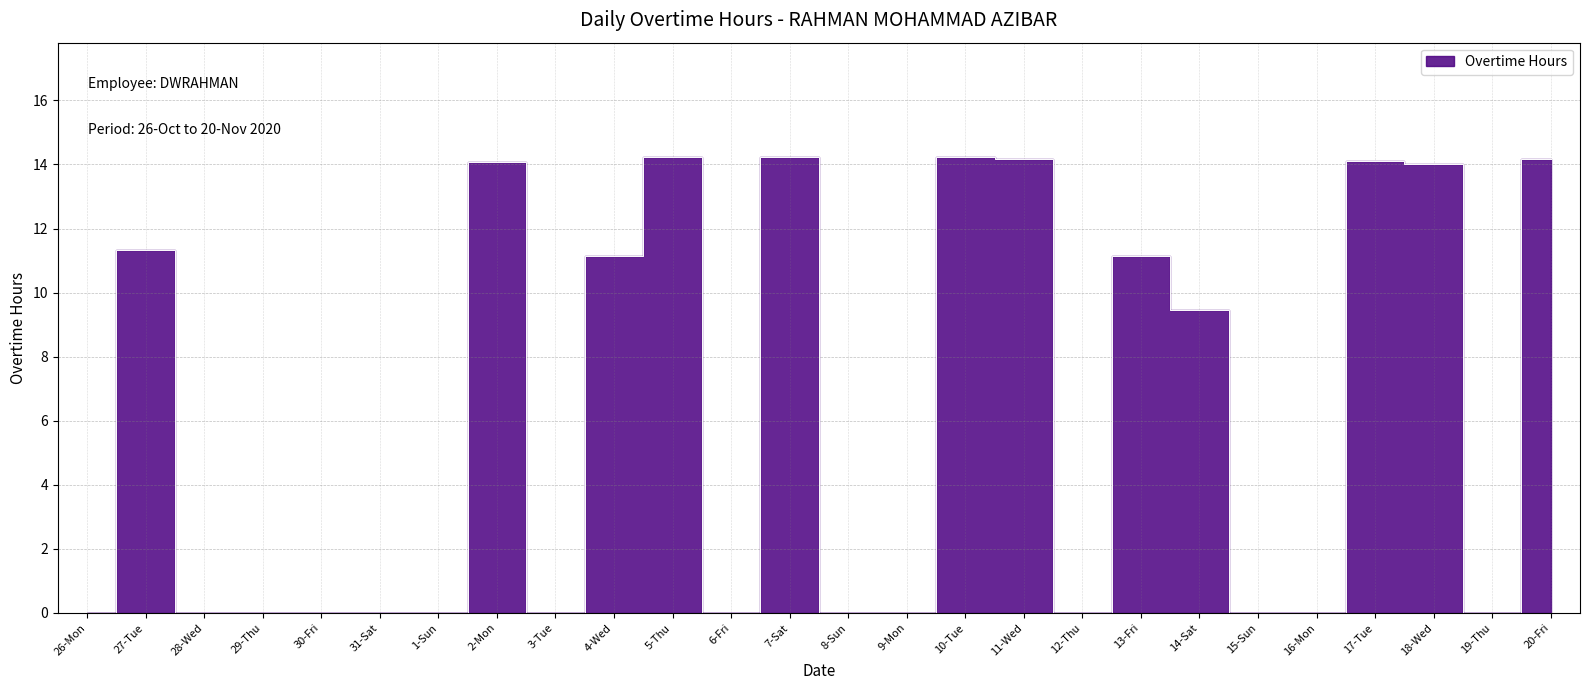

What is the change in value from 27-Tue to 31-Sat?

-11.3